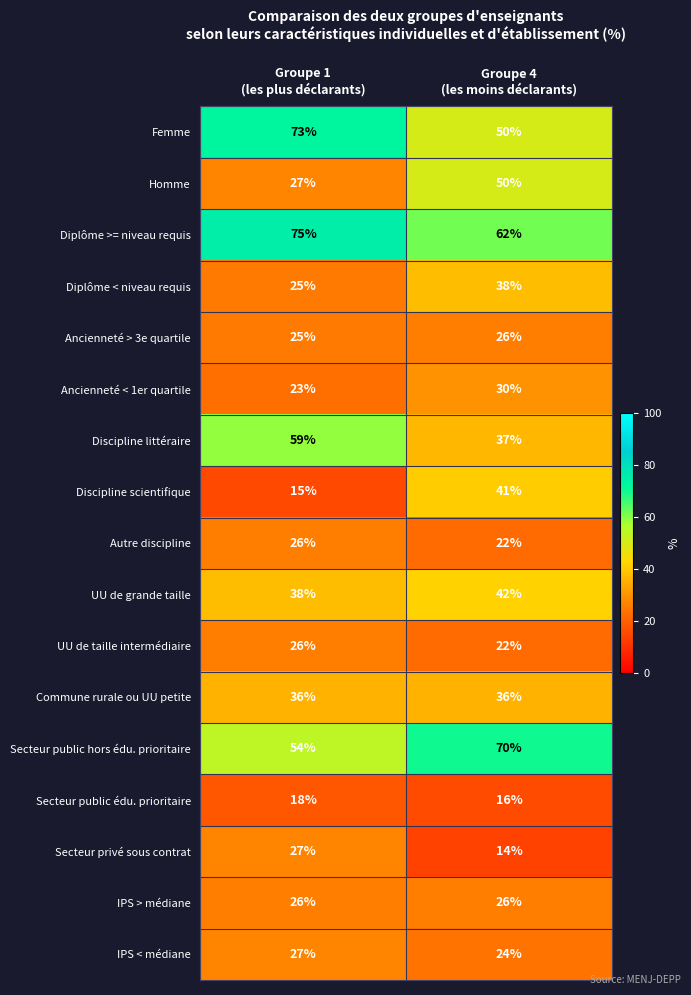

Which series has the largest total across all categories?

Diplôme >= niveau requis